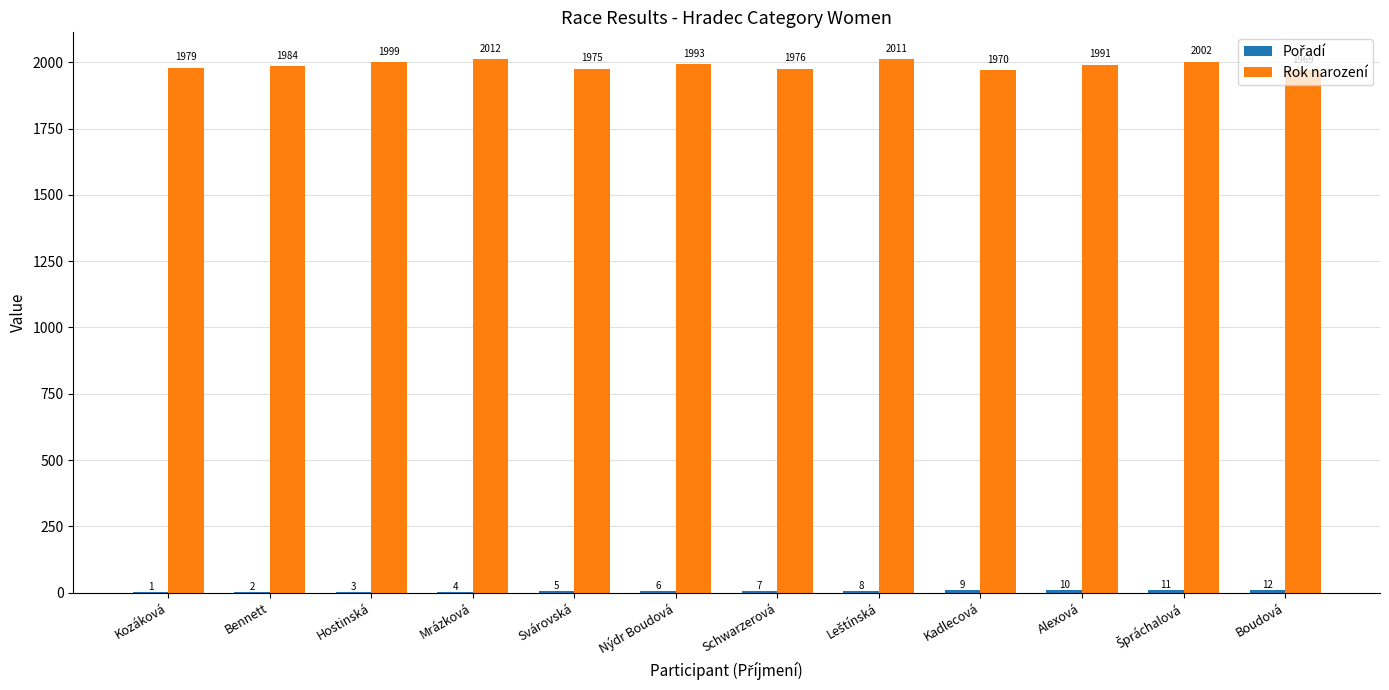

What is the approximate value of Rok narození at Hostinská, to the nearest 5?

2000